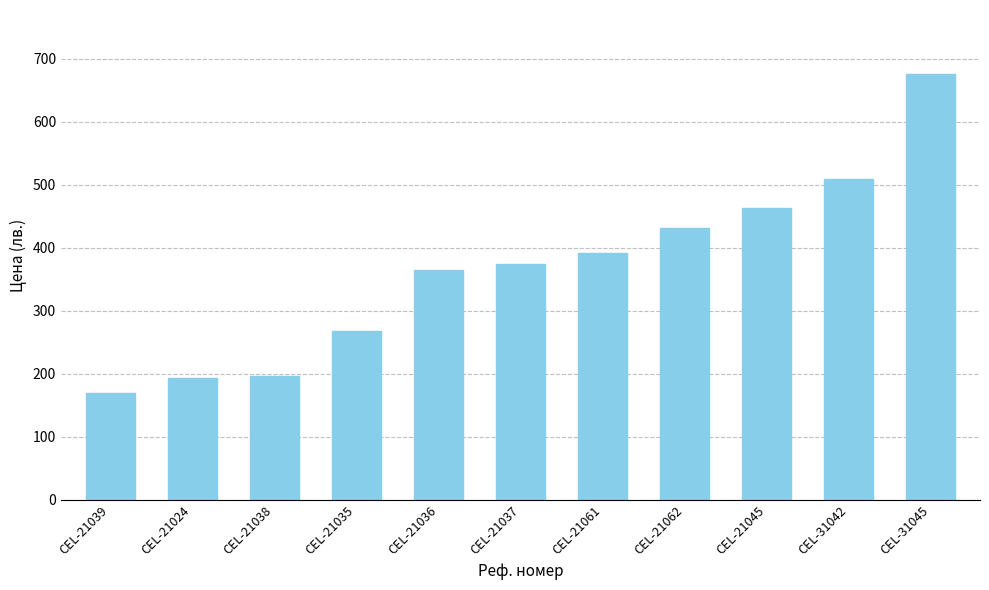

What is the greatest value displayed?

676.0